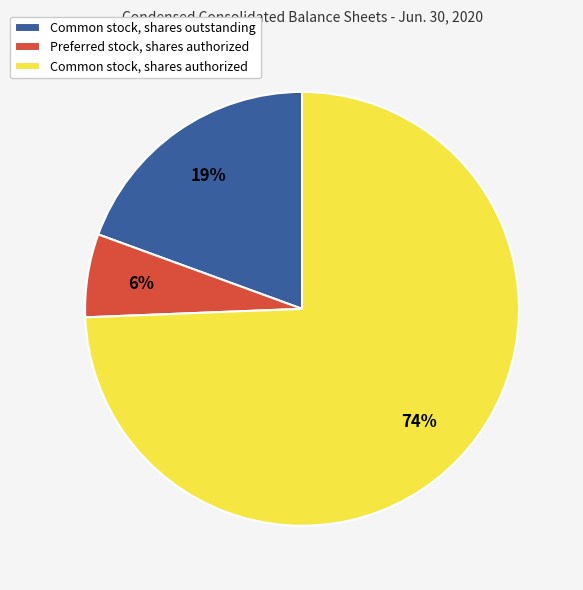

The Common stock, shares outstanding slice represents 12% of the pie. True or false?

False